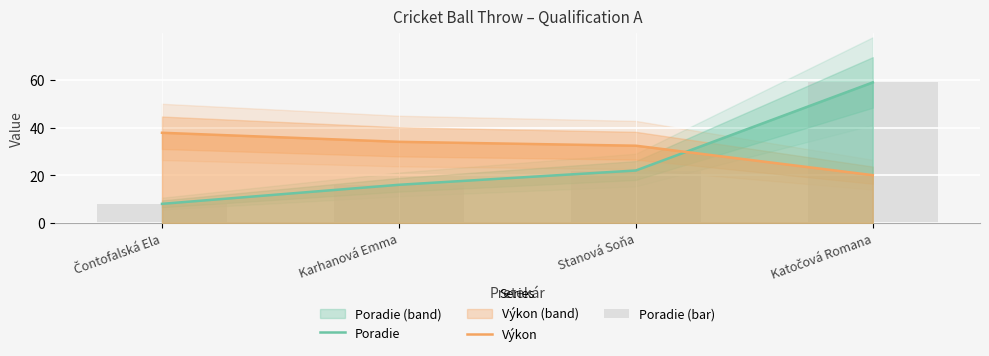

Where does the Poradie series first go above 22?

Katočová Romana